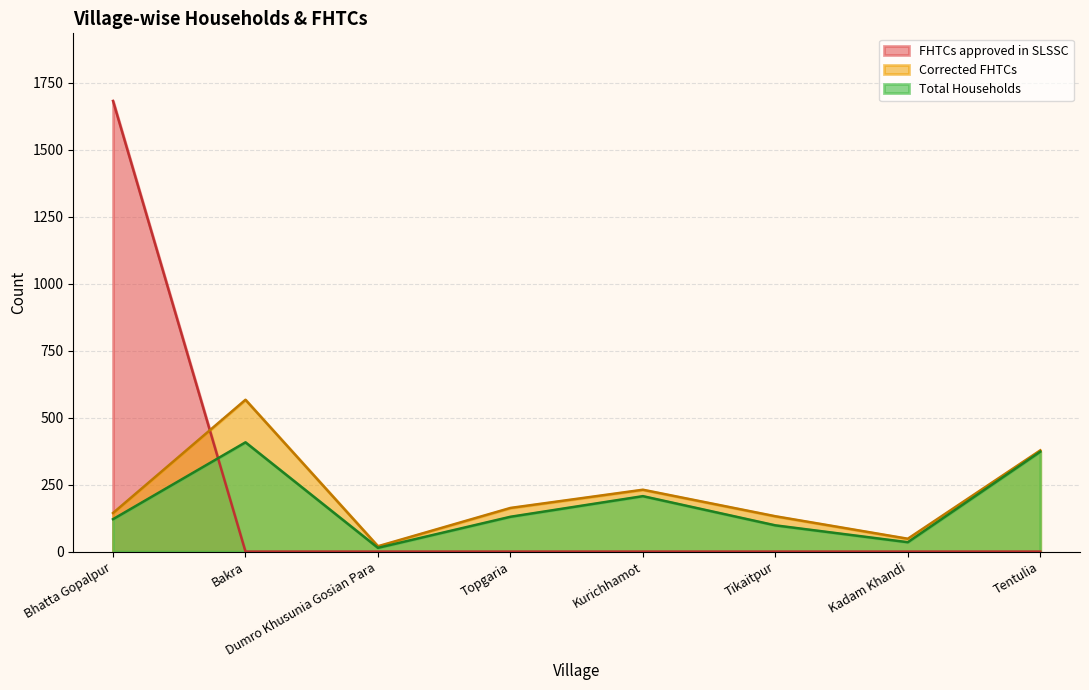

What is the difference between the highest and lowest values at Kadam Khandi?

48